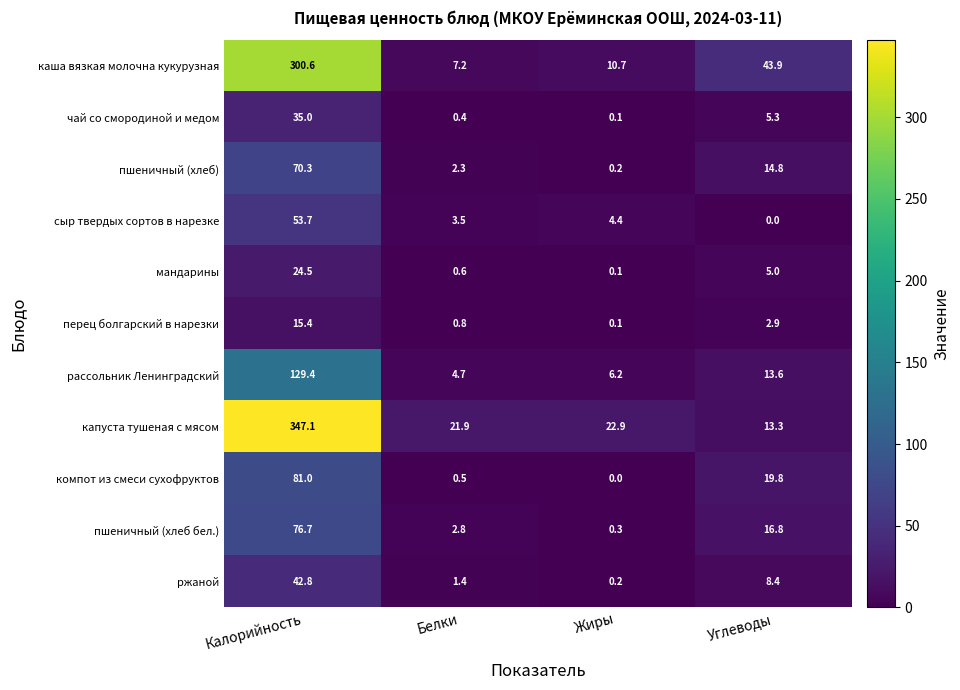

What is the sum of all компот из смеси сухофруктов values?

101.3